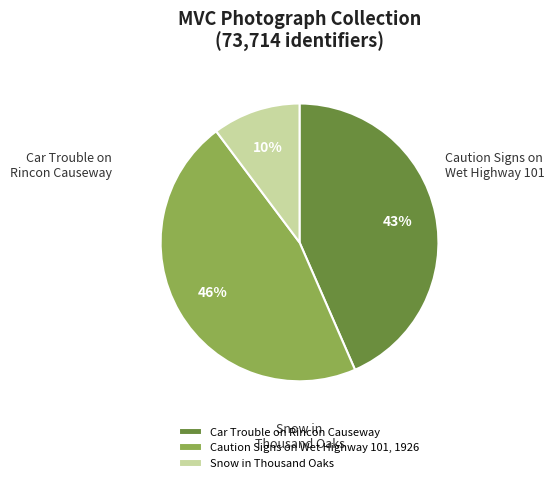

How many segments does this pie chart have?

3